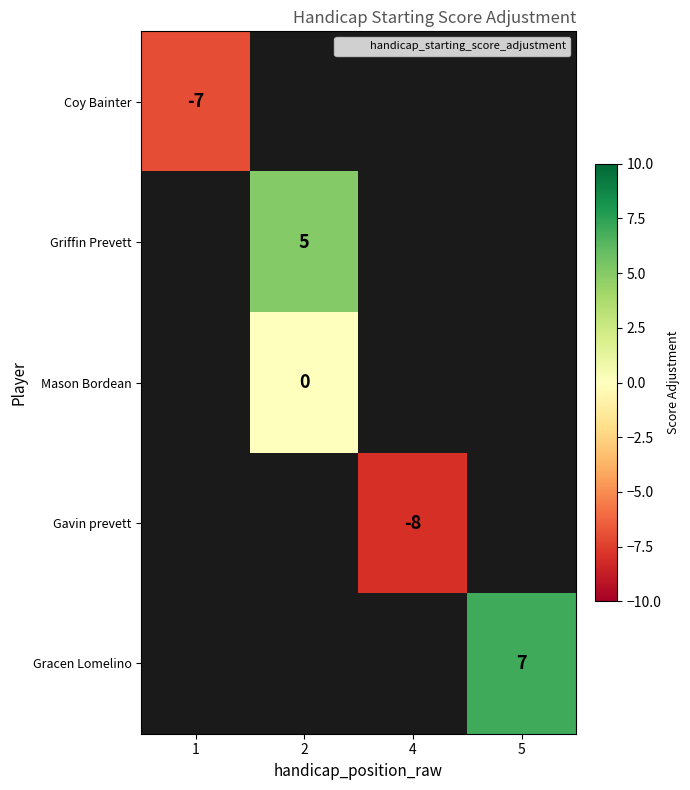

What is the greatest value displayed?

7.0